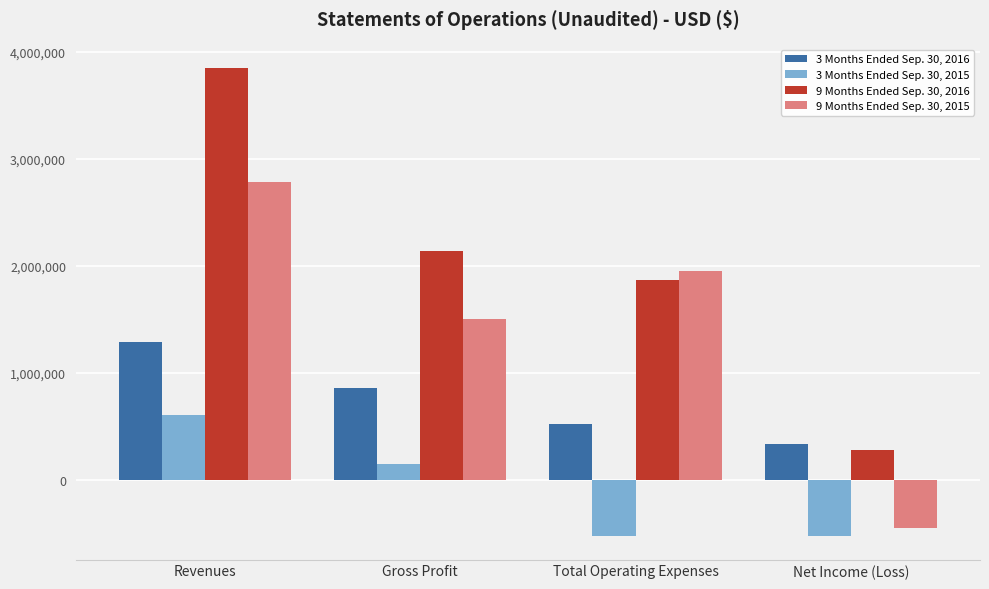

What is the spread (max minus min) of values at Revenues?

3243670